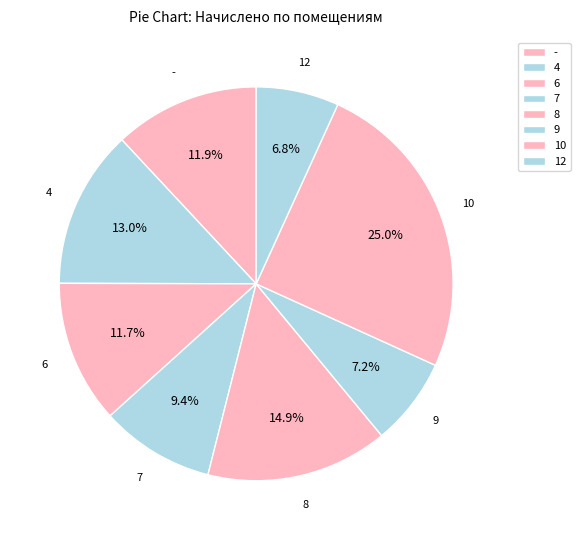

To the nearest percent, what is the difference between the largest and smallest slice percentages?

18%